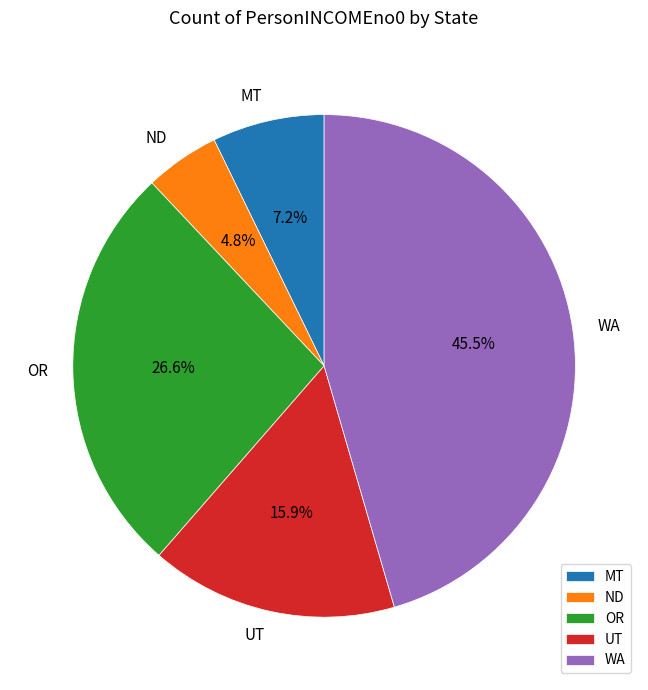

How many segments does this pie chart have?

5